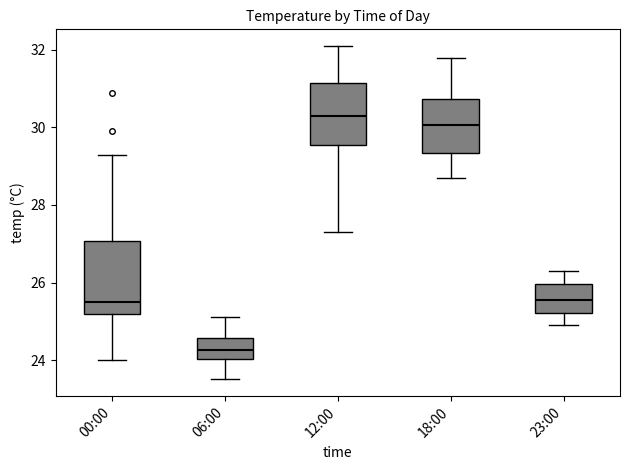

Which box is the tallest, from its lower edge to its upper edge?

00:00